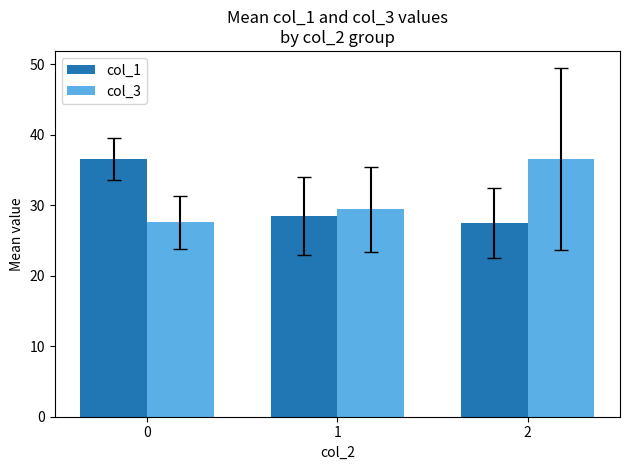

What is the total value across all series at 0?

64.1